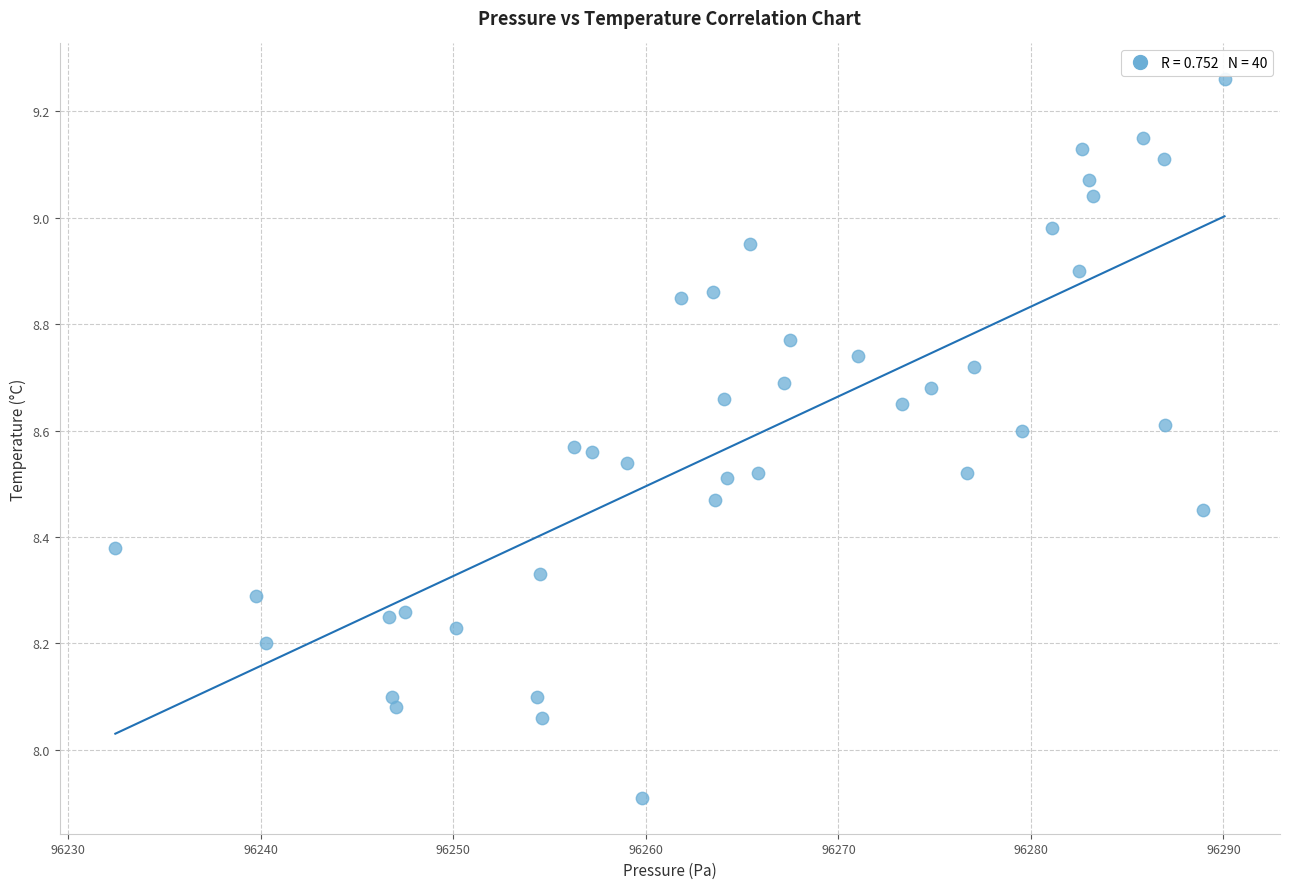

What is the range of X values (max minus min)?

57.6